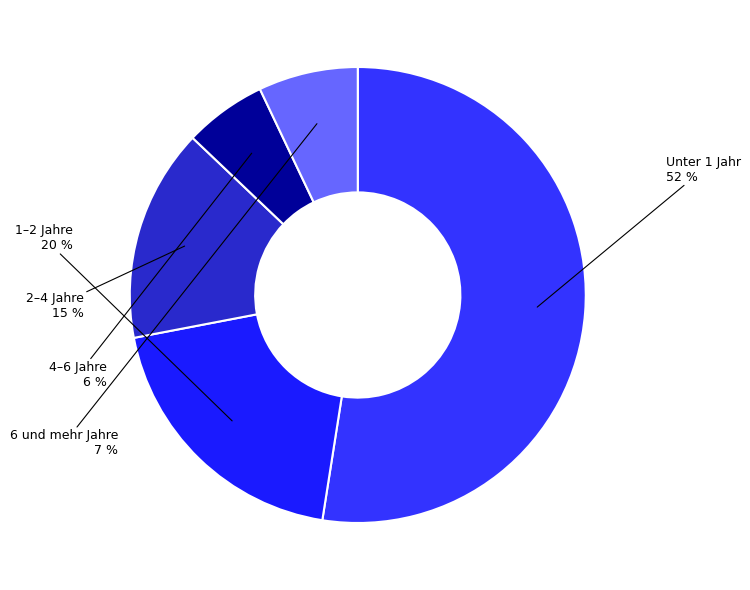

Do 1–2 Jahre and Unter 1 Jahr together represent more than half of the pie?

Yes